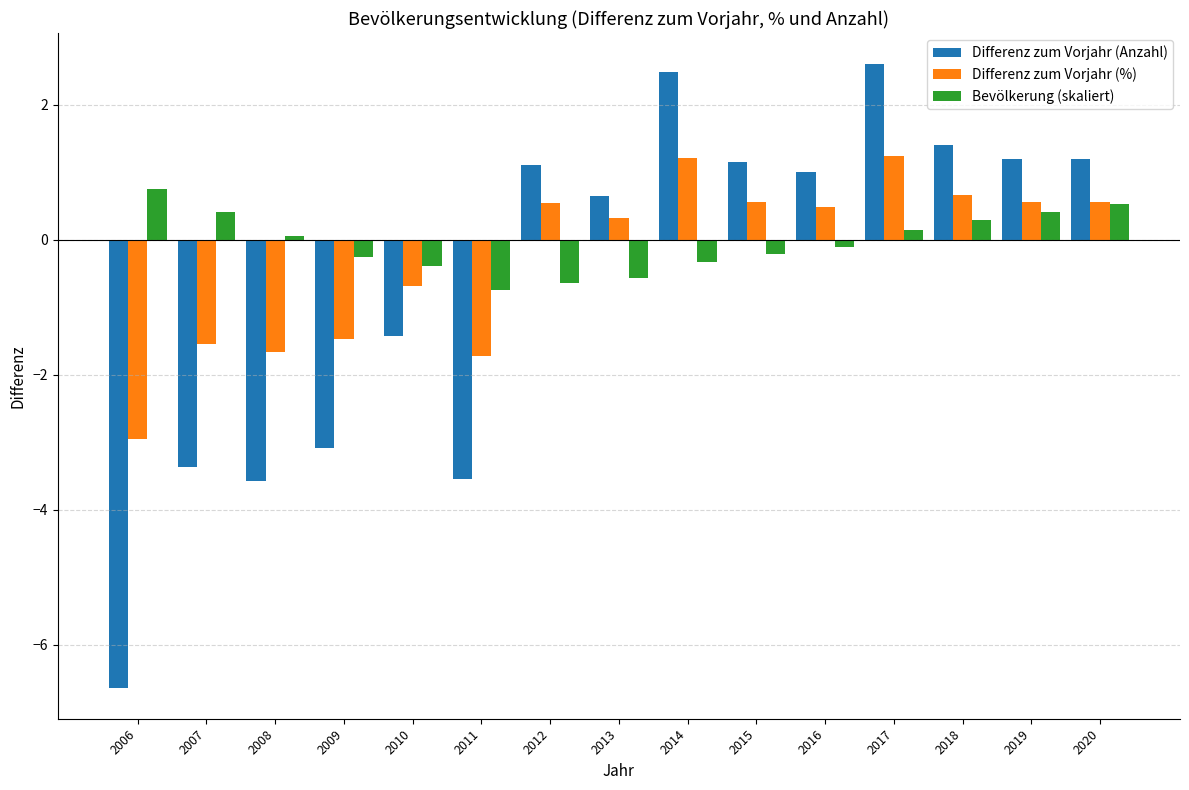

What is the difference between the highest and lowest values at 2015?

1.4